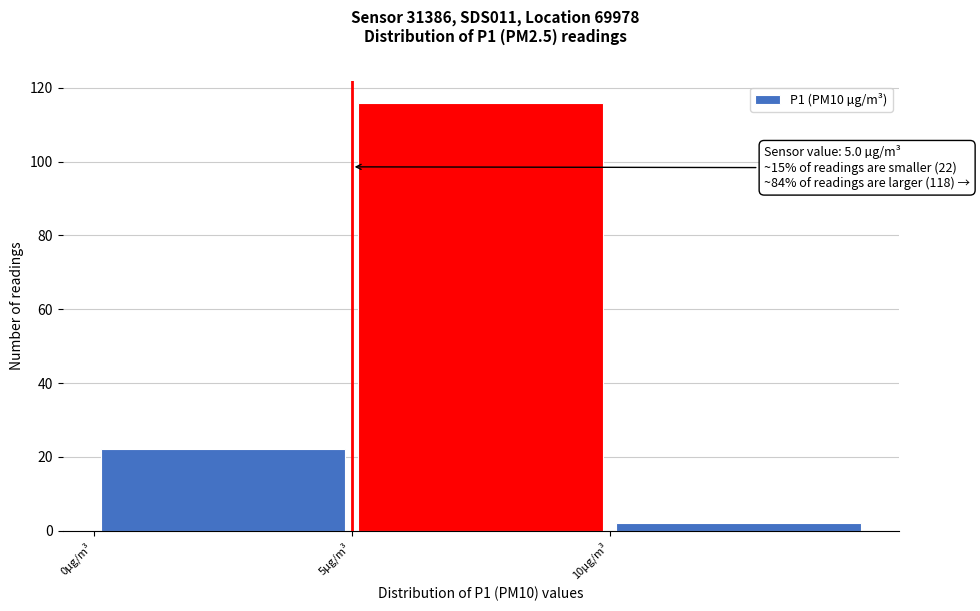

Over which range of the x-axis is the bar tallest?

5 to 10